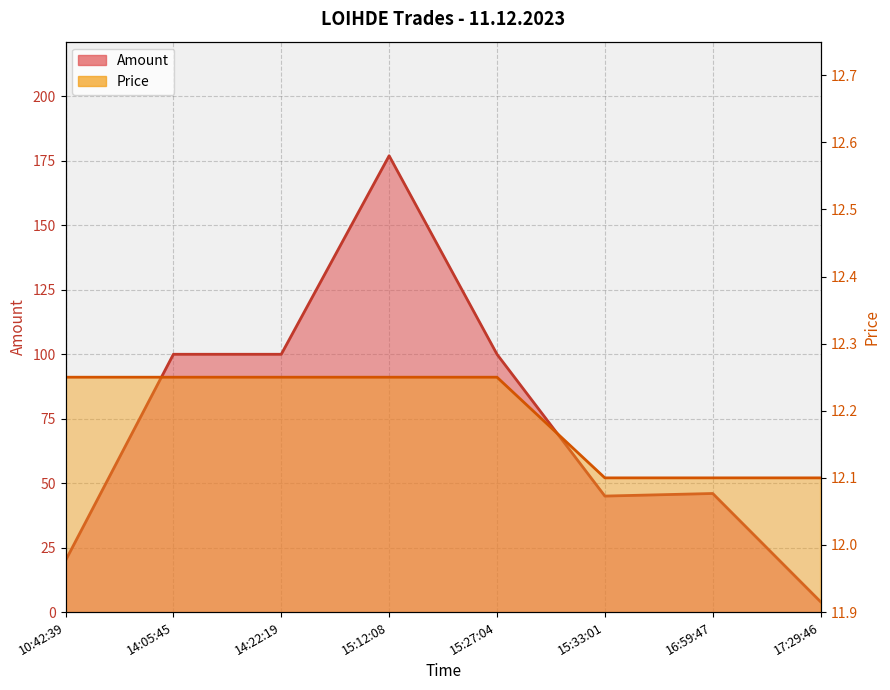

True or false: Amount has a value of 20.0 at 10:42:39.

True